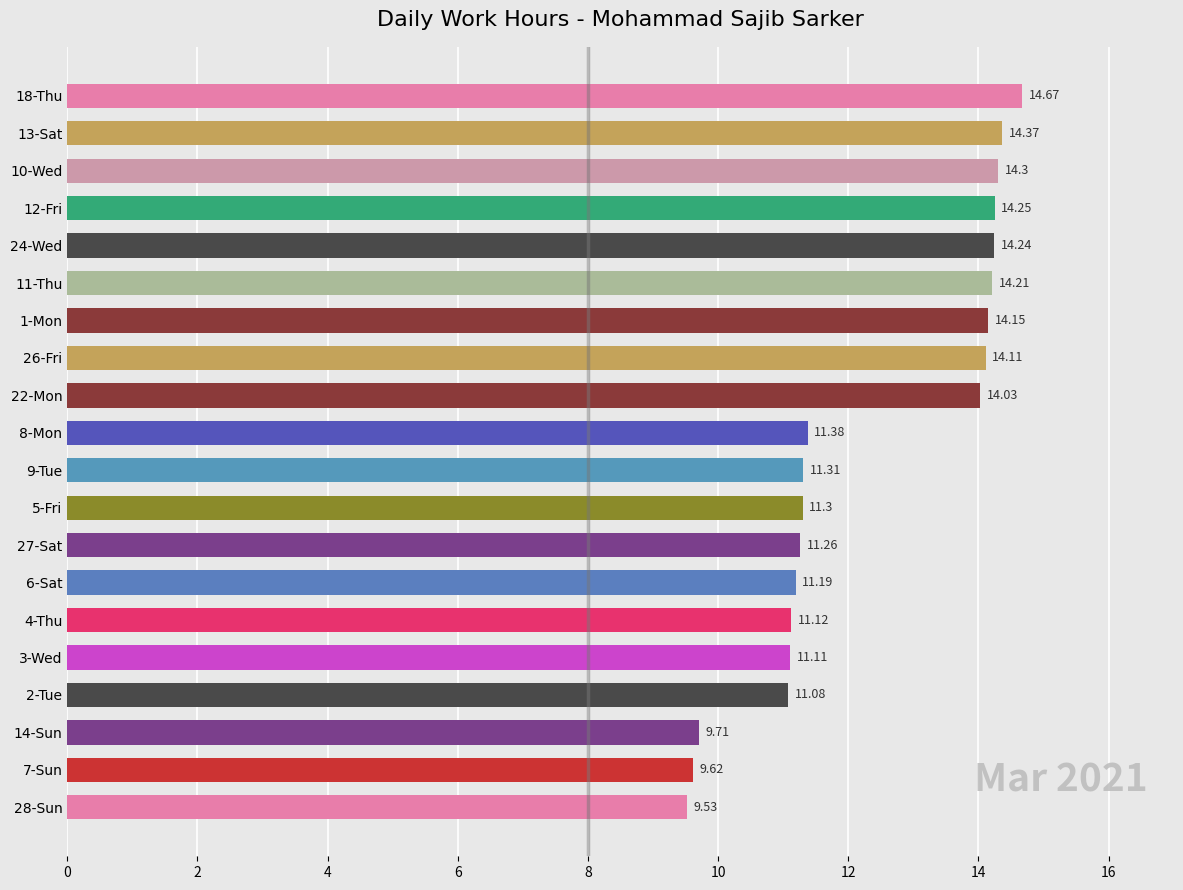

How many values are below 11?

3